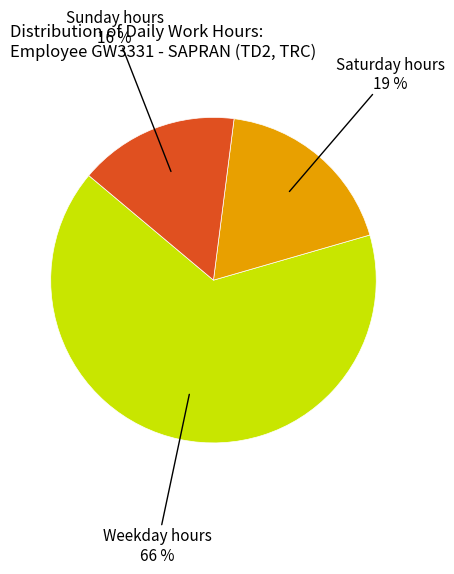

Is Weekday hours the majority of the pie?

Yes